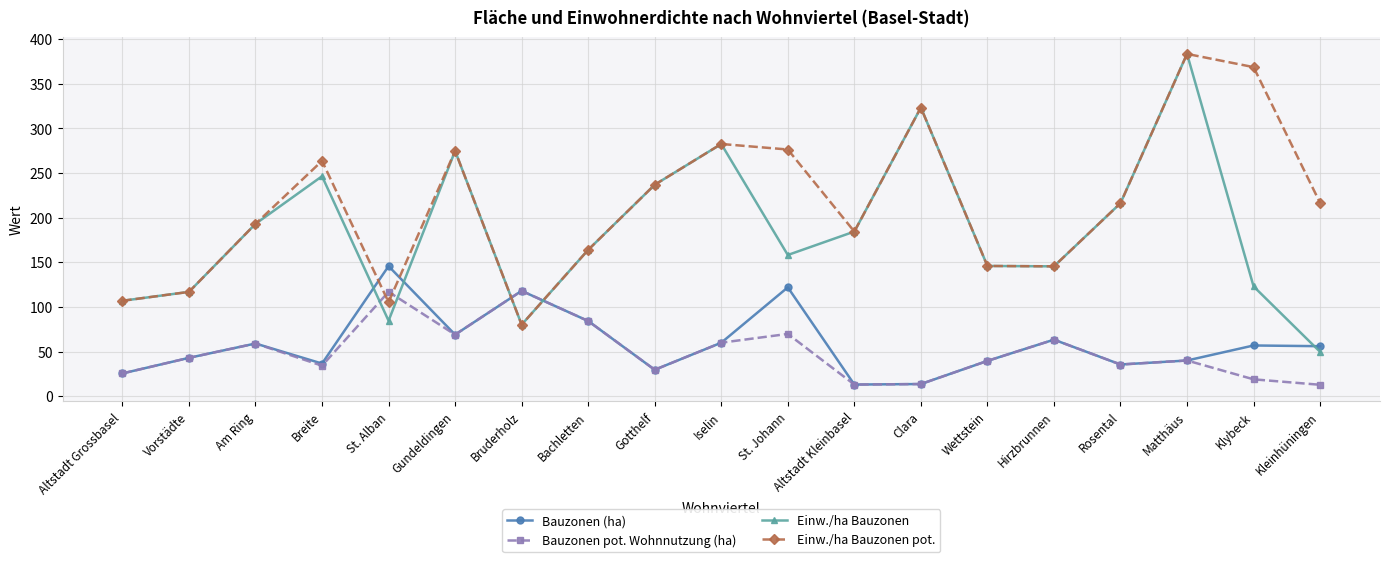

What is the greatest value displayed?

383.5